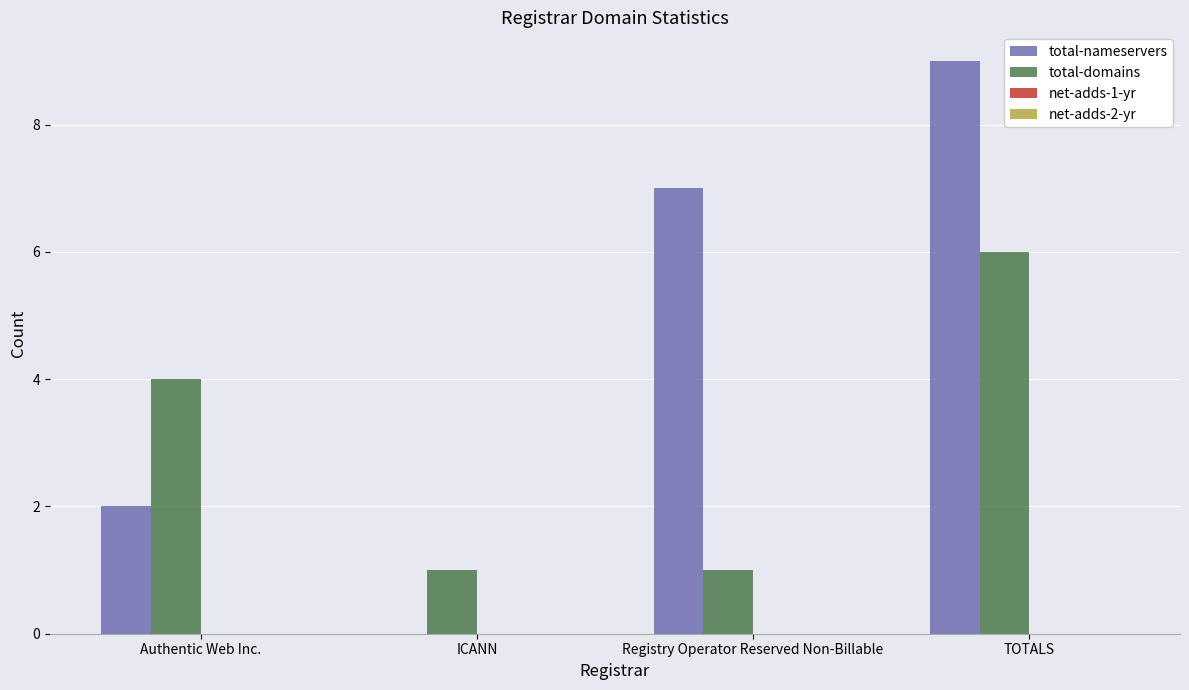

At which label does total-domains reach its peak?

TOTALS